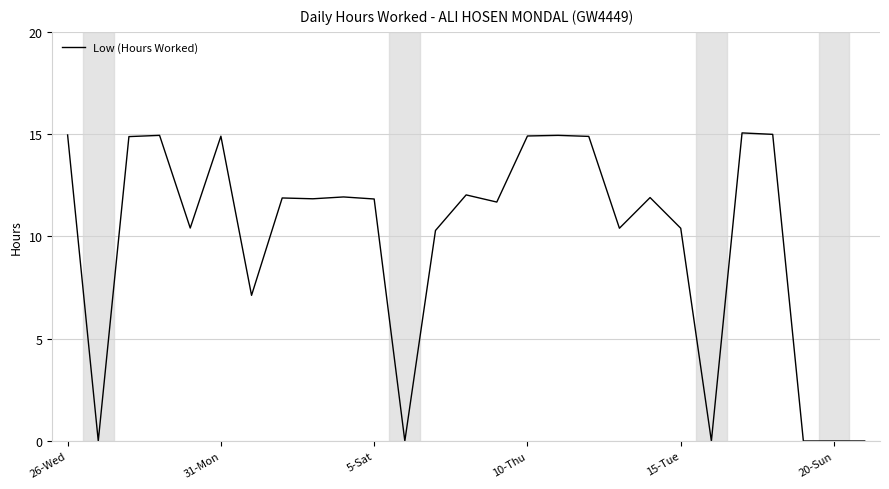

What is the difference between the maximum and minimum values?

15.1